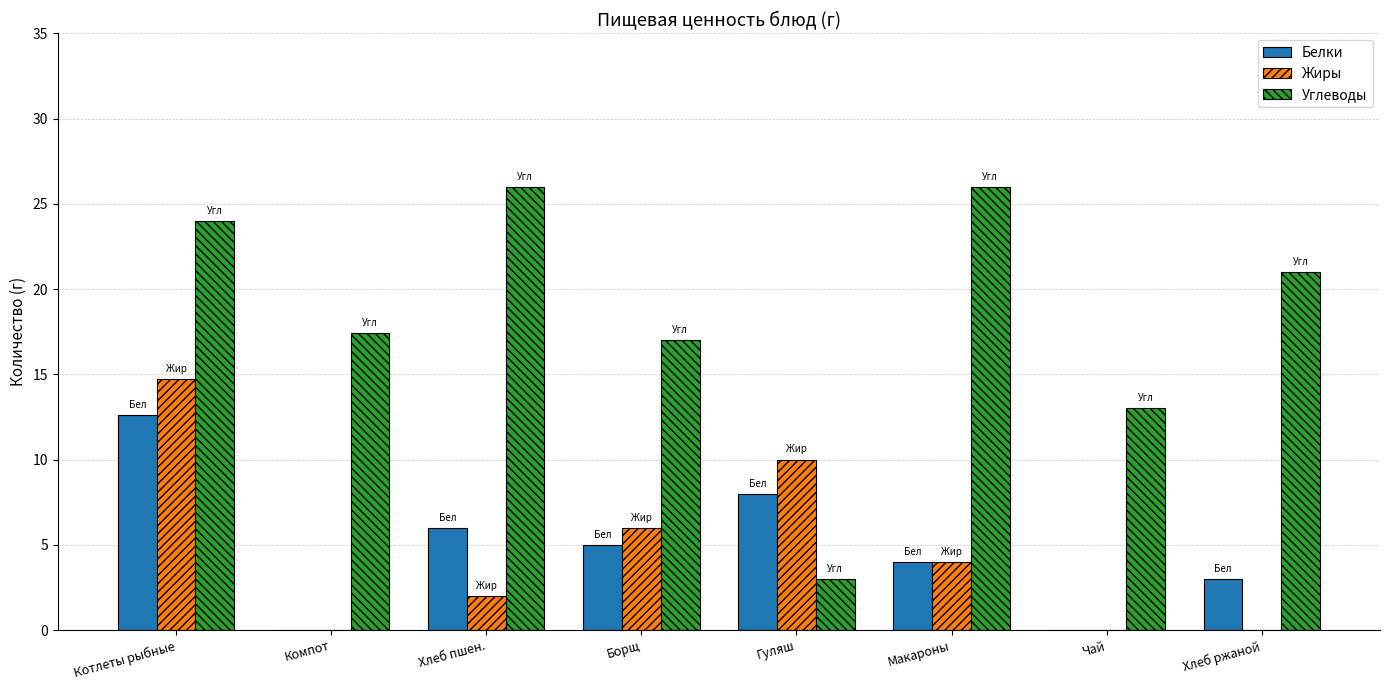

The Углеводы series shows 36.3 at Котлеты рыбные. True or false?

False